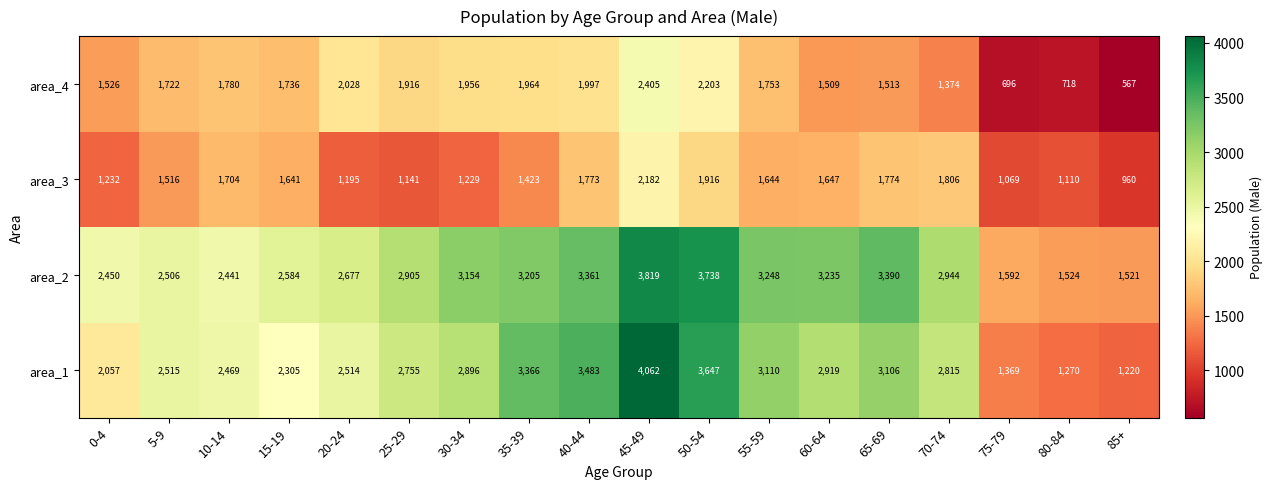

How many values in the area_3 series are below 1641?

9